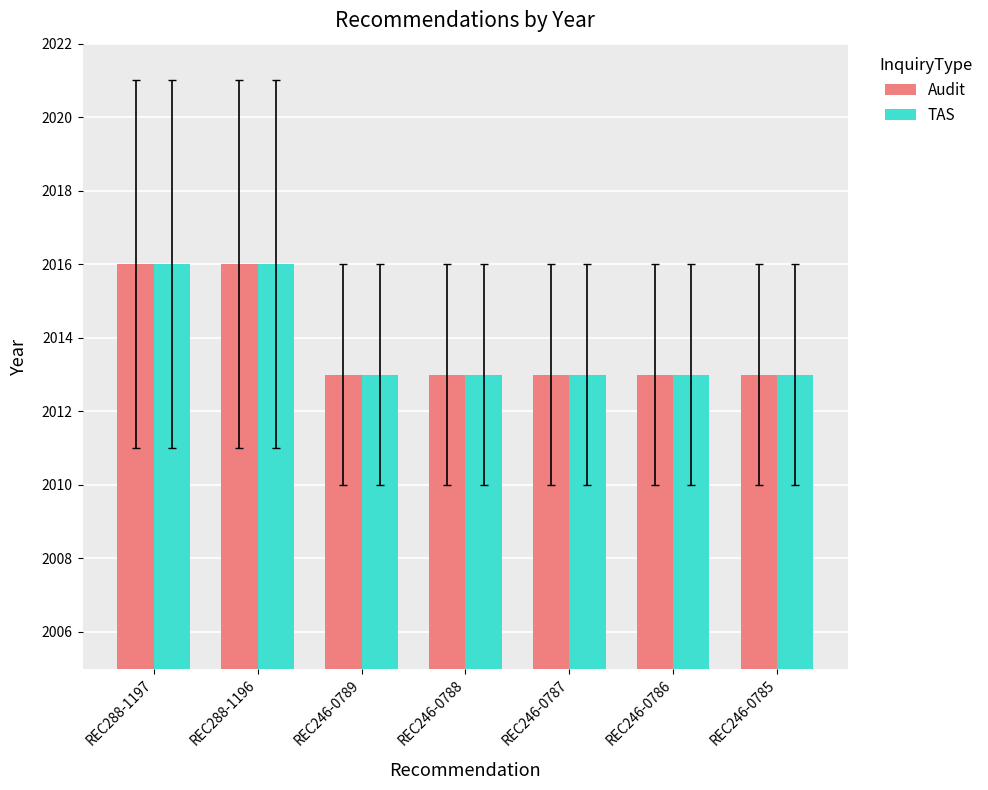

What position from the right is REC246-0789?

5